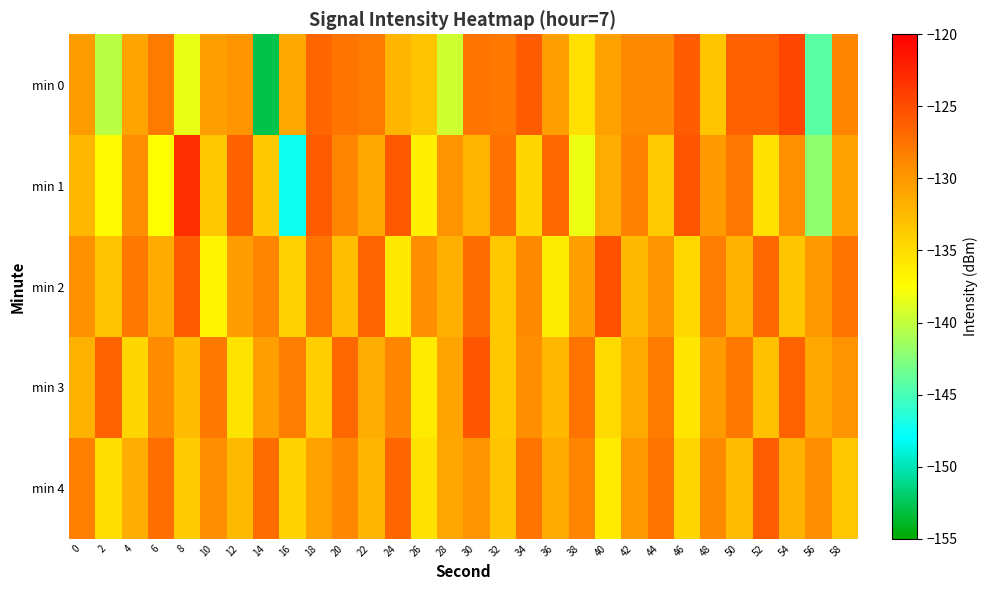

Reading left to right, list all the values displayed in this chart.

min 0: 0=-130.3	2=-140.3	4=-130.8	6=-128.0	8=-138.4	10=-130.4	12=-129.8	14=-152.9	16=-131.2	18=-126.6	20=-127.5	22=-128.0	24=-132.0	26=-133.2	28=-139.5	30=-127.6	32=-127.8	34=-125.9	36=-130.6	38=-135.2	40=-130.7	42=-128.9	44=-128.9	46=-126.0	48=-133.4	50=-126.2	52=-126.3	54=-124.6	56=-144.3	58=-128.7
min 1: 0=-132.2	2=-137.2	4=-129.2	6=-137.5	8=-123.0	10=-133.5	12=-126.3	14=-133.6	16=-147.4	18=-126.0	20=-128.5	22=-131.2	24=-125.8	26=-136.4	28=-129.7	30=-132.1	32=-127.3	34=-134.5	36=-126.9	38=-138.2	40=-131.6	42=-128.4	44=-133.8	46=-125.6	48=-130.1	50=-127.7	52=-135.3	54=-129.5	56=-142.1	58=-130.8
min 2: 0=-129.5	2=-133.2	4=-127.8	6=-131.4	8=-125.9	10=-136.7	12=-130.3	14=-128.6	16=-134.1	18=-127.4	20=-132.8	22=-126.5	24=-135.9	26=-129.2	28=-131.7	30=-127.1	32=-133.5	34=-128.9	36=-136.2	38=-130.6	40=-125.3	42=-132.4	44=-129.8	46=-134.7	48=-128.1	50=-131.9	52=-126.7	54=-133.3	56=-130.0	58=-127.6
min 3: 0=-131.8	2=-126.4	4=-134.6	6=-129.1	8=-132.7	10=-127.9	12=-135.5	14=-130.4	16=-128.2	18=-133.9	20=-126.8	22=-131.5	24=-128.7	26=-136.1	28=-130.9	30=-125.7	32=-133.6	34=-129.4	36=-132.2	38=-127.5	40=-134.8	42=-131.3	44=-128.0	46=-135.7	48=-130.2	50=-127.8	52=-132.9	54=-126.3	56=-131.1	58=-129.6
min 4: 0=-128.3	2=-135.1	4=-131.6	6=-127.2	8=-133.8	10=-129.3	12=-132.5	14=-127.0	16=-134.3	18=-130.7	20=-128.8	22=-132.1	24=-126.6	26=-135.4	28=-131.0	30=-129.7	32=-133.2	34=-127.6	36=-131.4	38=-128.5	40=-136.0	42=-130.1	44=-127.4	46=-134.5	48=-129.0	50=-132.7	52=-126.1	54=-131.8	56=-129.3	58=-133.4